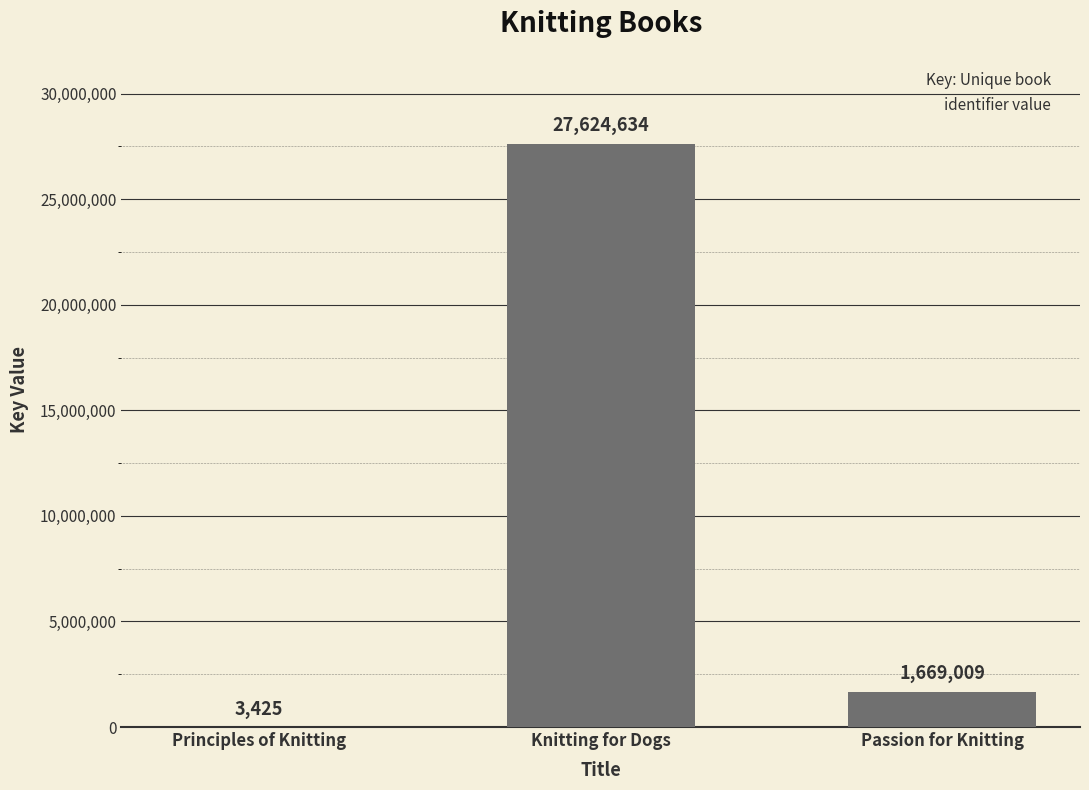

What is the maximum value shown in the chart?

27624634